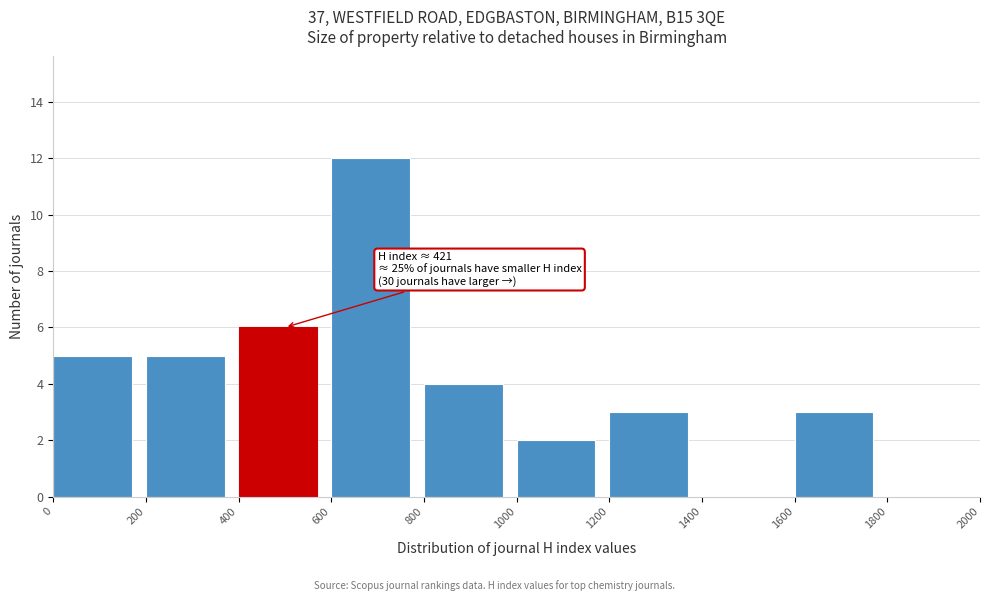

Which range on the x-axis has the tallest bar?

600 to 800